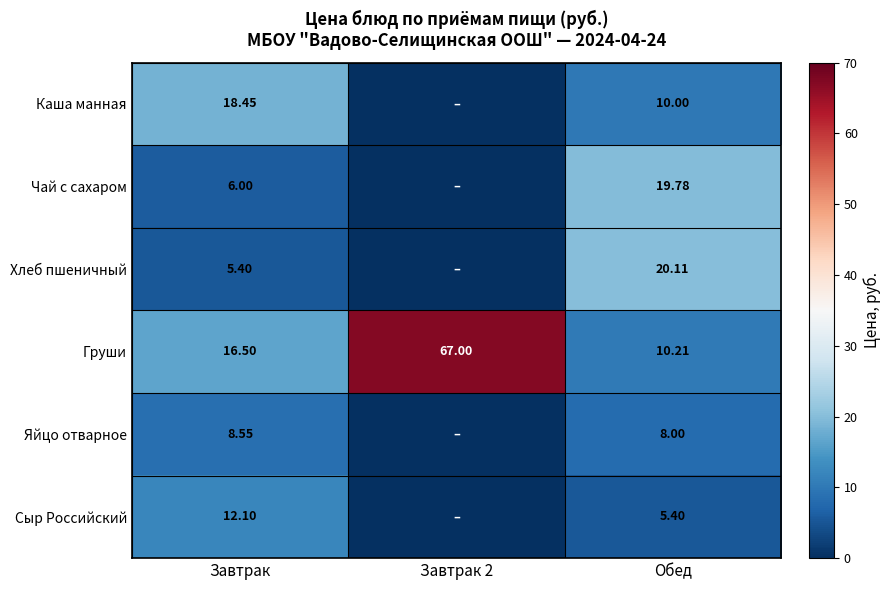

What is the approximate value of Груши at Завтрак 2?

67.0